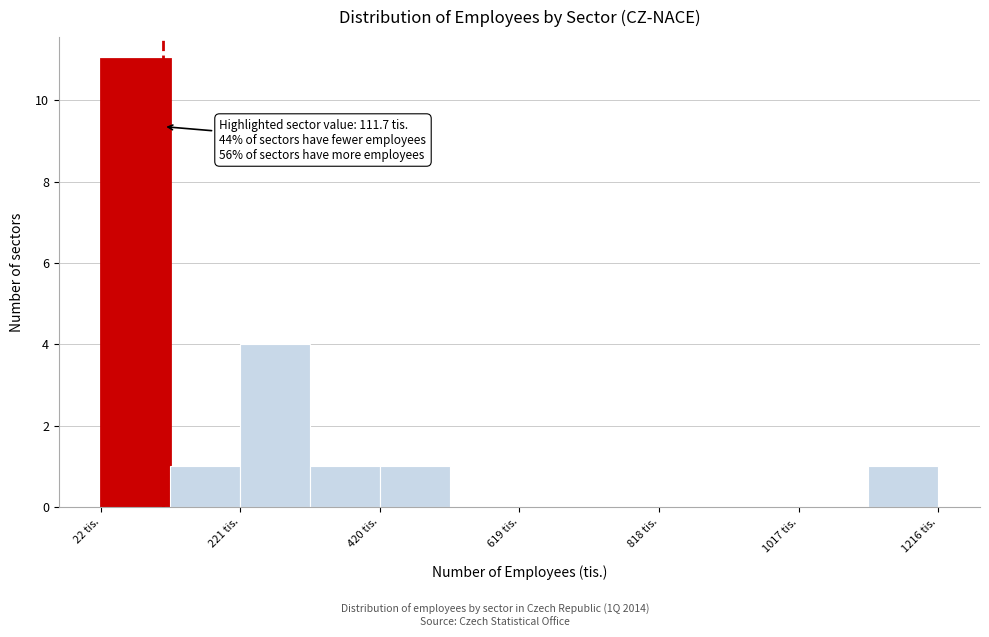

Over which range of the x-axis is the bar tallest?

20 to 120